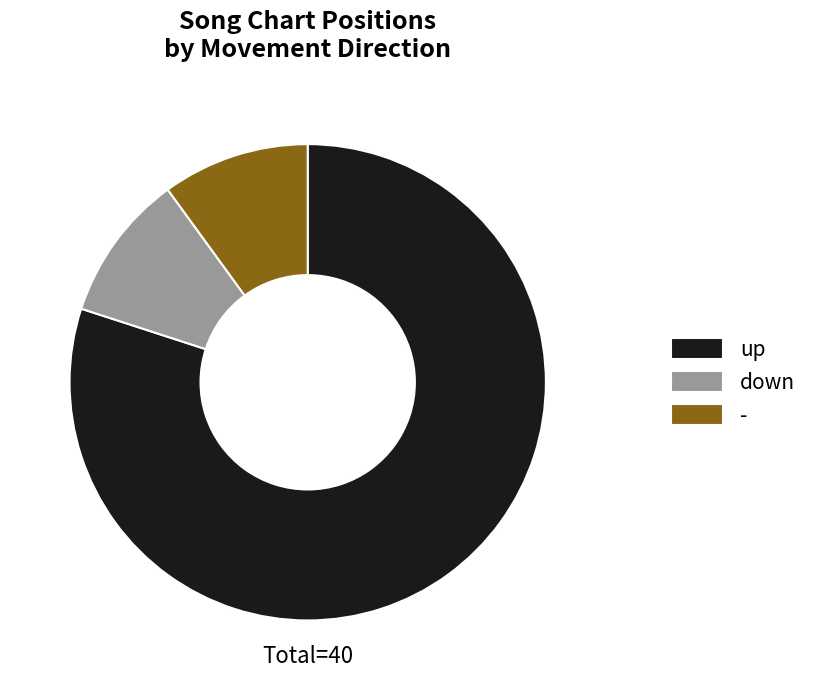

What is the ratio of the value at up to the value at down?

8.0